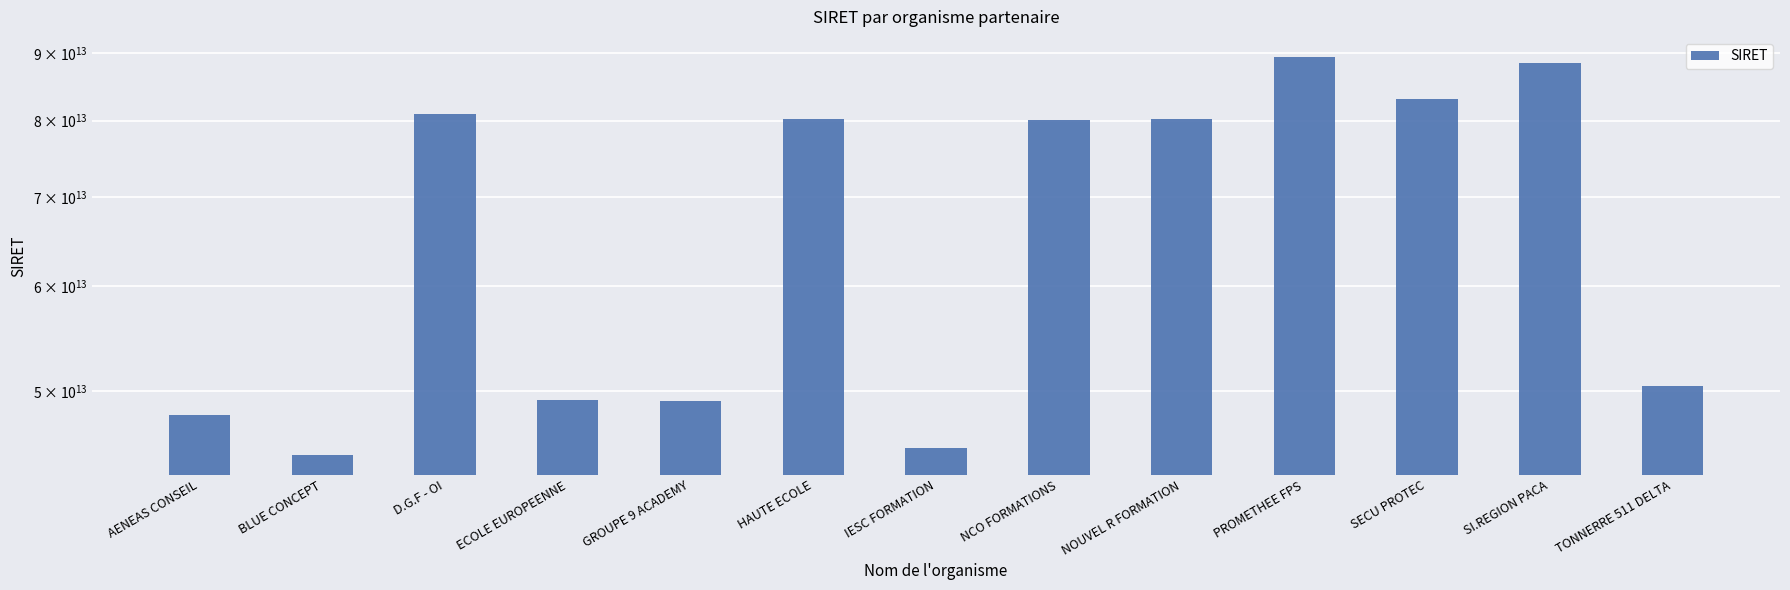

Reading left to right, what are all the values shown in this chart?

AENEAS CONSEIL=47961918100049	BLUE CONCEPT=44755611900066	D.G.F - OI=80878661000044	ECOLE EUROPEENNE=49203893000011	GROUPE 9 ACADEMY=49137322100028	HAUTE ECOLE=80211433000011	IESC FORMATION=45263226800010	NCO FORMATIONS=80019207200018	NOUVEL R FORMATION=80254529300028	PROMETHEE FPS=89373626400019	SECU PROTEC=83038296600018	SI.REGION PACA=88383015000024	TONNERRE 511 DELTA=50459095100035